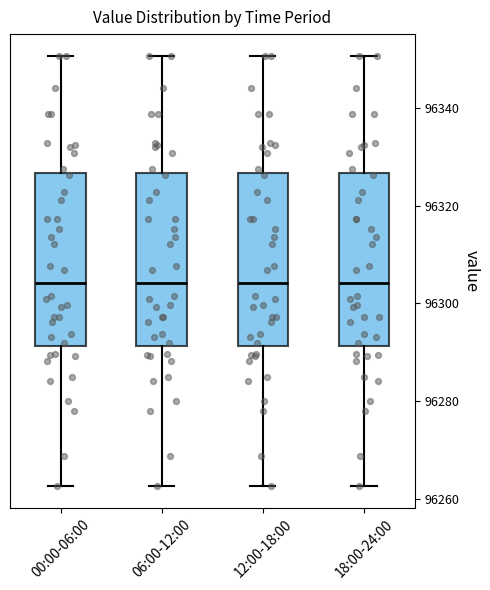

Reading left to right, transcribe this box plot: for each box, give where its median line is, the range the box spans, and where its two whiskers end, as read against the y-axis. The values are not printed on the chart, so give them approximately, as read against the axis.

00:00-06:00: median 96304, box 96292 to 96326, whiskers 96262 to 96350
06:00-12:00: median 96304, box 96292 to 96326, whiskers 96262 to 96350
12:00-18:00: median 96304, box 96292 to 96326, whiskers 96262 to 96350
18:00-24:00: median 96304, box 96292 to 96326, whiskers 96262 to 96350